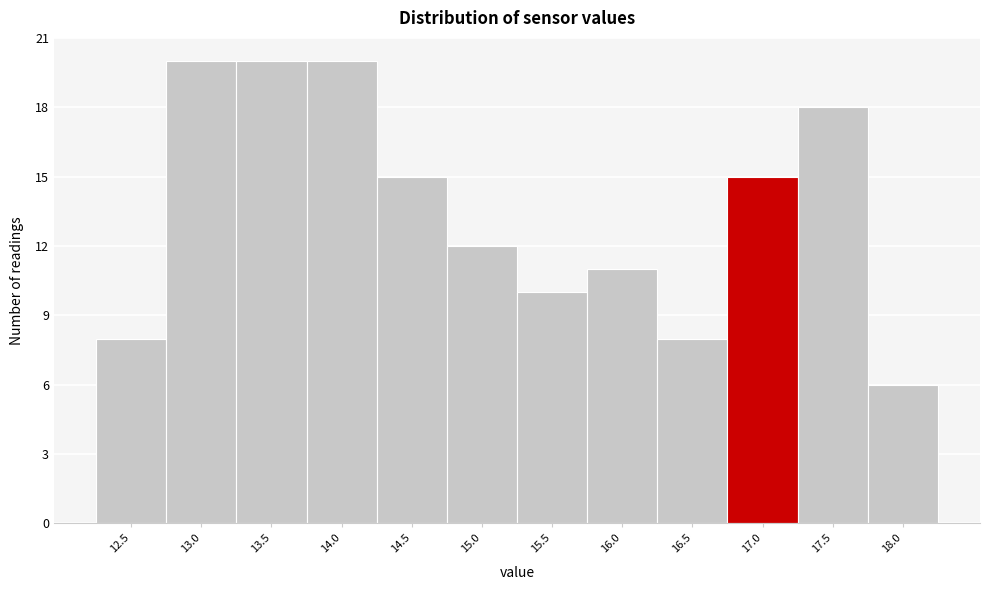

Reading left to right, list all the values displayed in this chart.

12.5=8	13.0=20	13.5=20	14.0=20	14.5=15	15.0=12	15.5=10	16.0=11	16.5=8	17.0=15	17.5=18	18.0=6